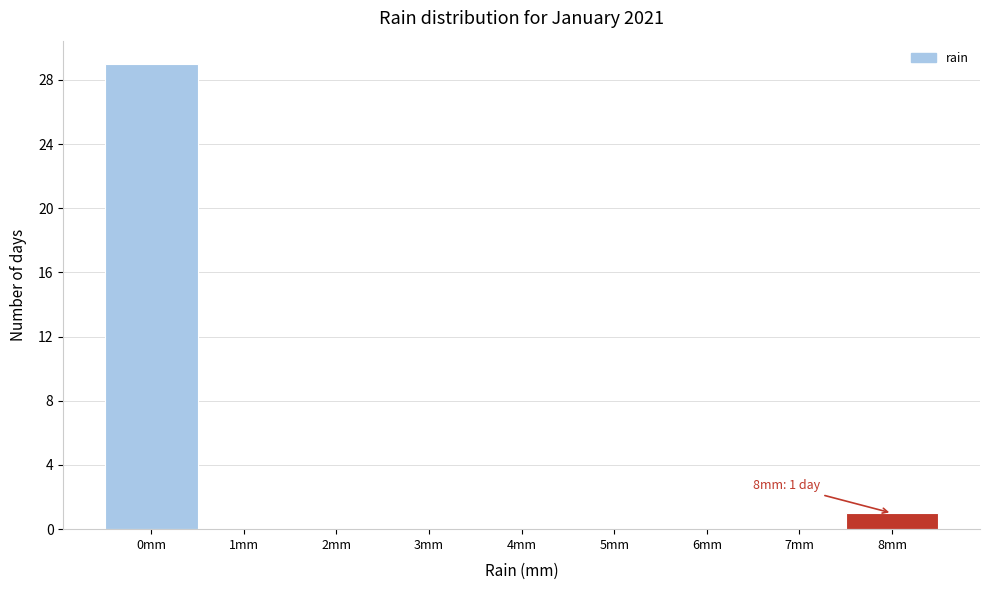

Which range on the x-axis has the tallest bar?

-0.5 to 0.5